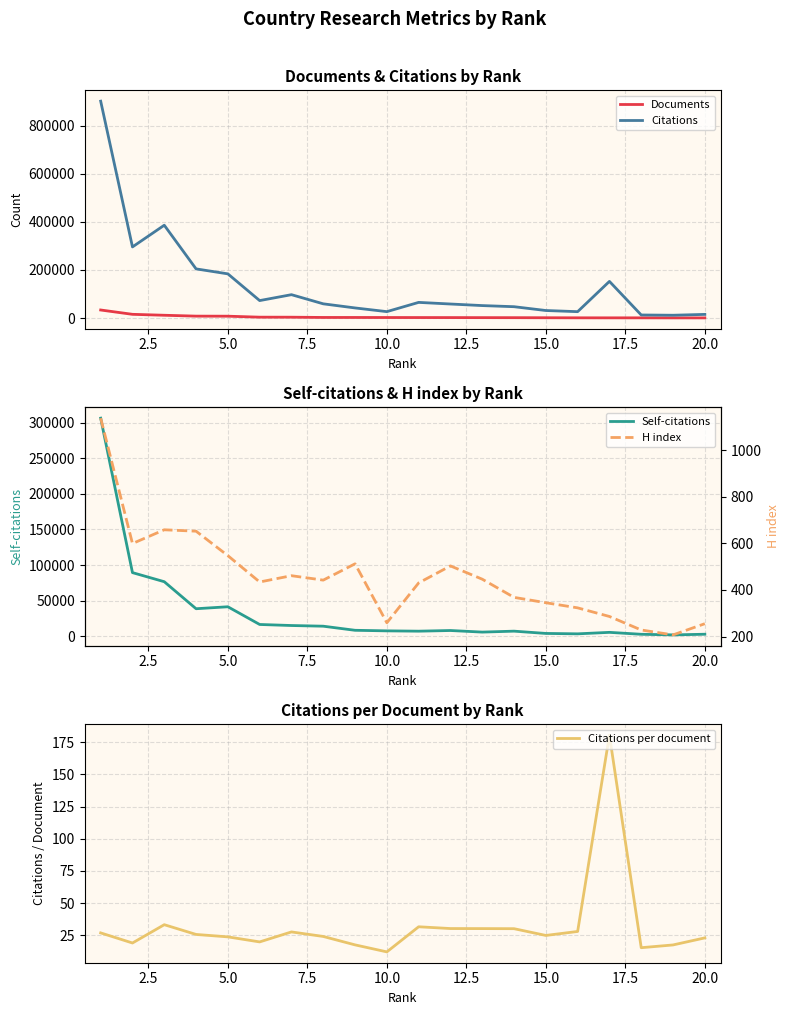

What is the highest value of the Documents series?

33462